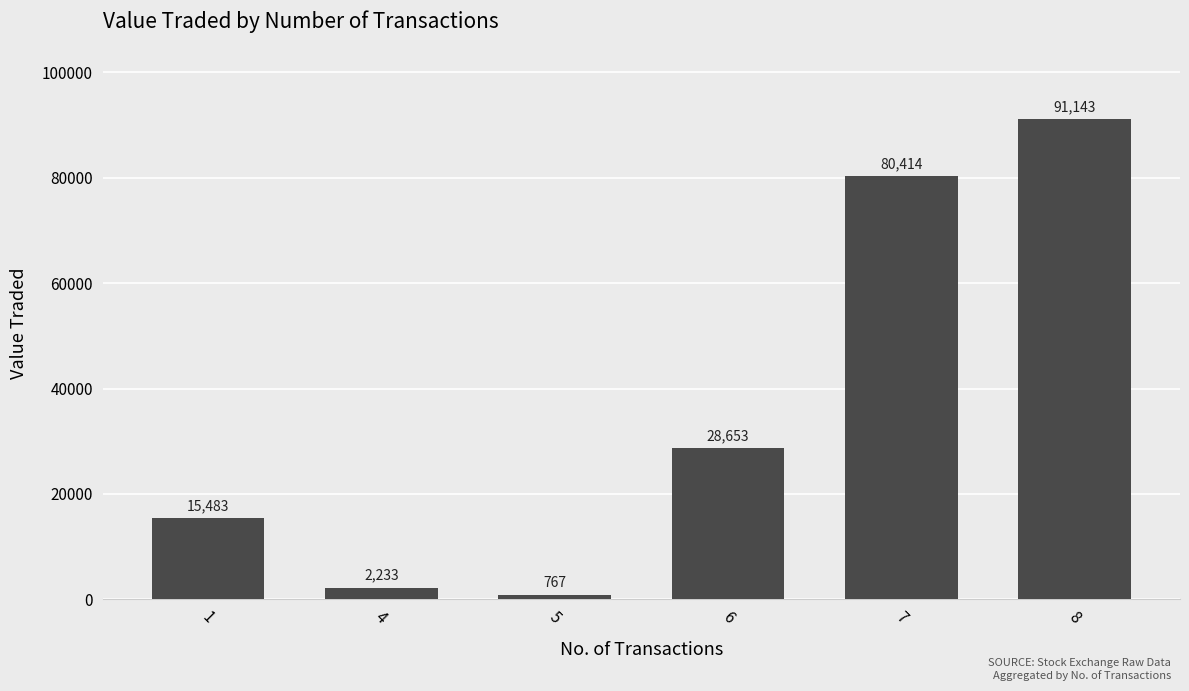

List the labels in order of value, smallest first.

5, 4, 1, 6, 7, 8